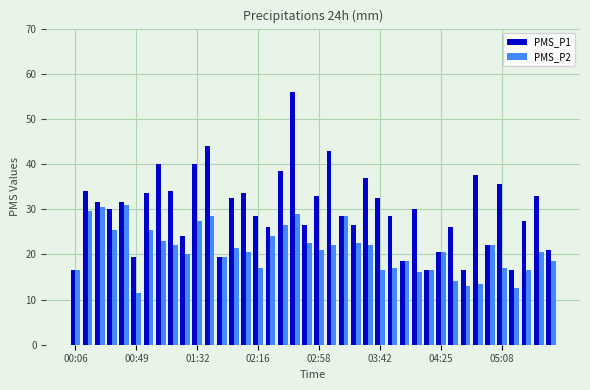

Which series has the largest total across all categories?

PMS_P1